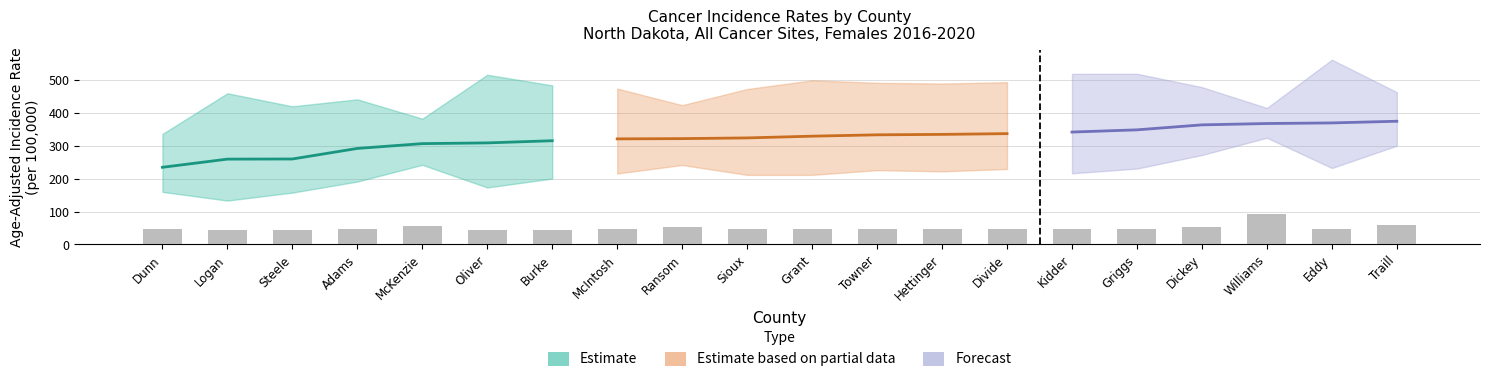

At which category is the sum across all series the highest?

Eddy